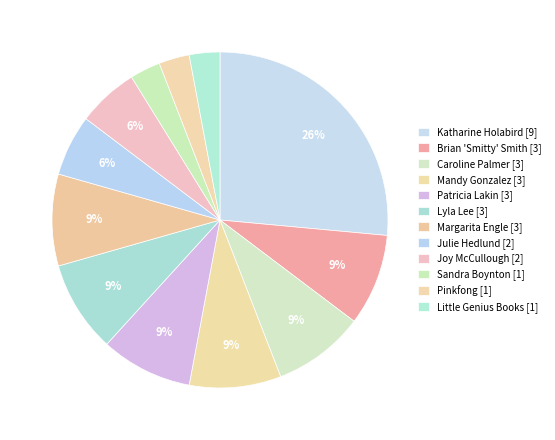

Count the number of slices in the pie.

12